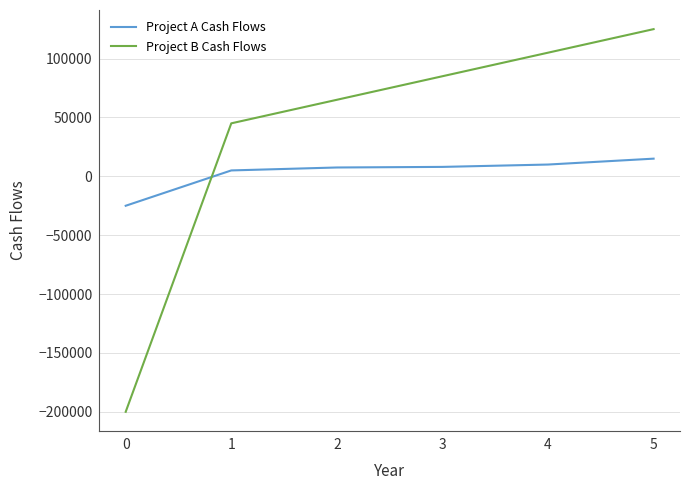

At 1, list the series in order from smallest to largest.

Project A Cash Flows, Project B Cash Flows